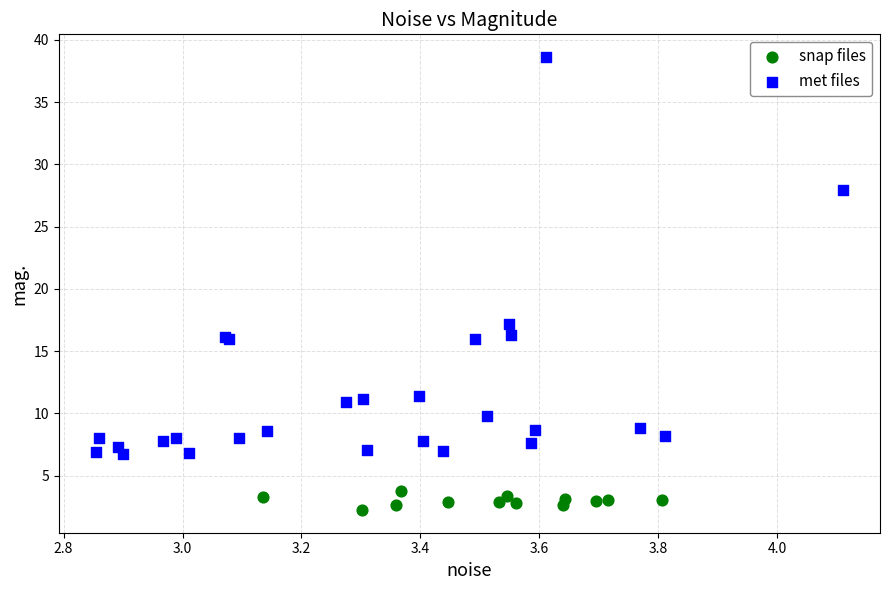

Which series has the widest spread of Y values?

met files